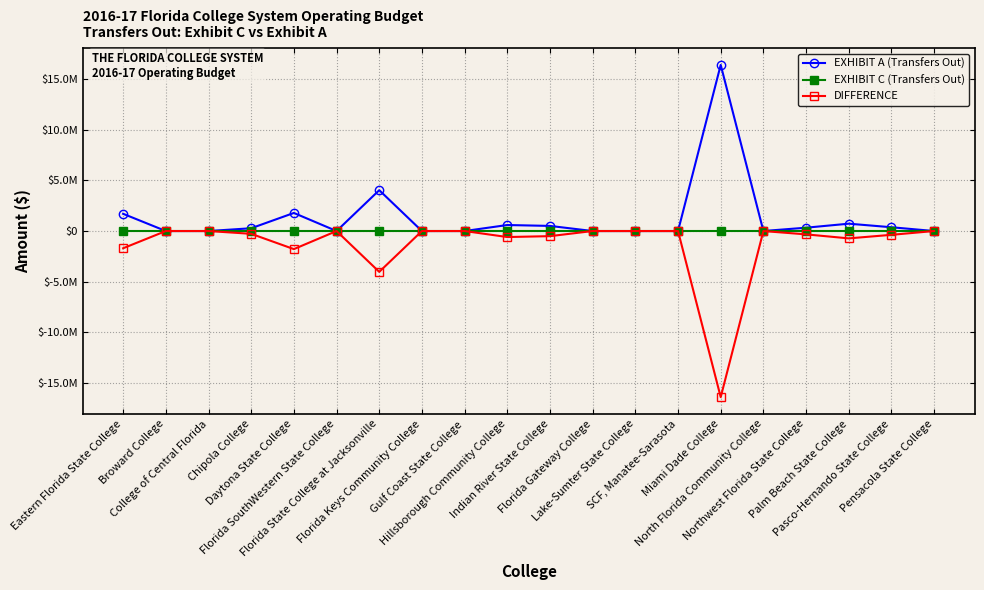

Rank the series by their maximum value, from highest to lowest.

EXHIBIT A (Transfers Out), EXHIBIT C (Transfers Out), DIFFERENCE